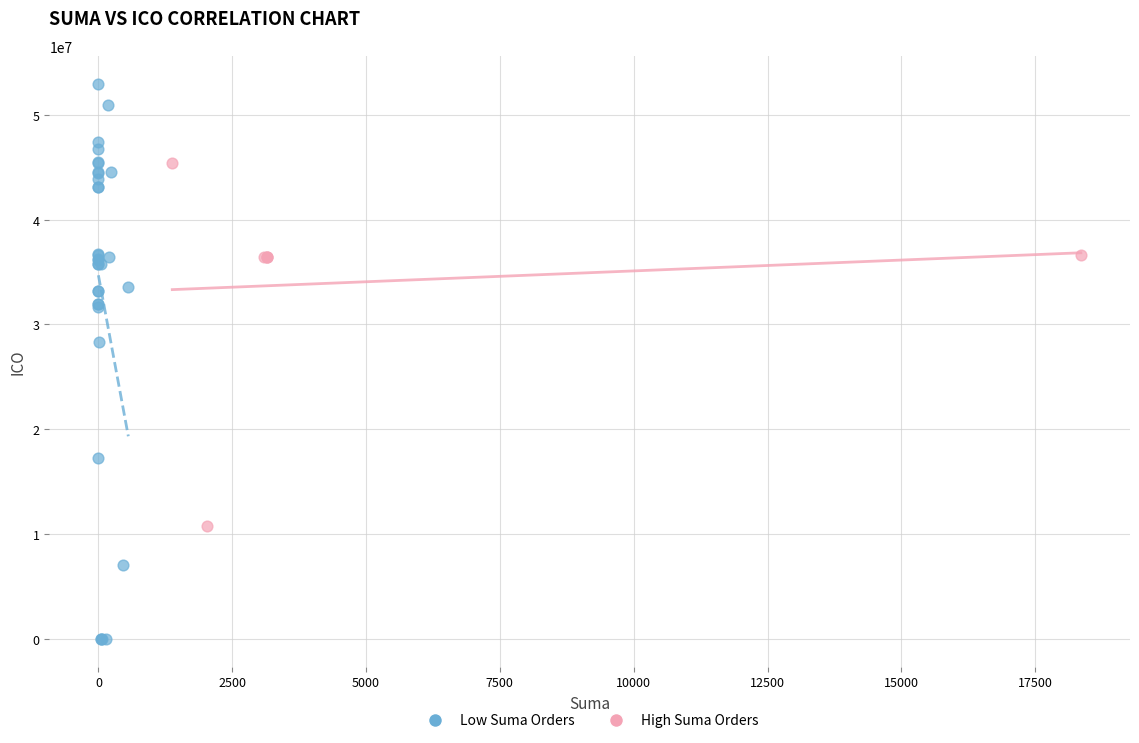

What are all the series names shown in the legend?

Low Suma Orders, High Suma Orders